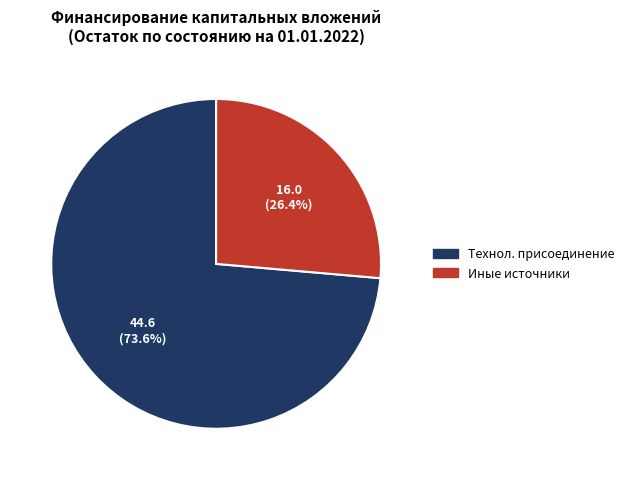

How many slices are in this pie chart?

2